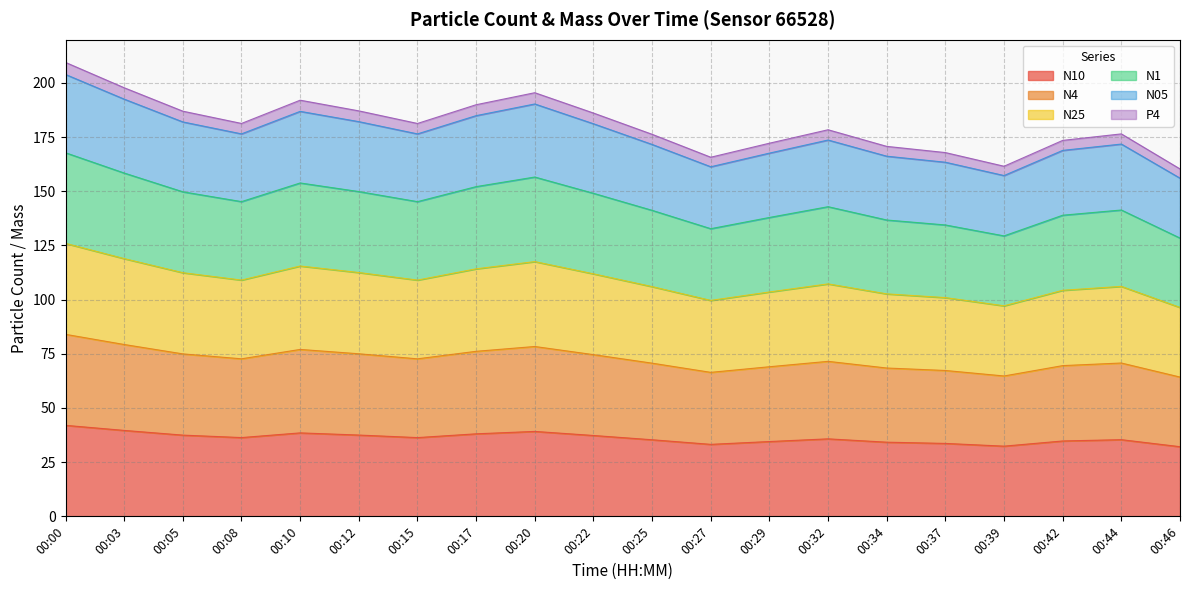

What is the total value across all series at 00:22?

186.1